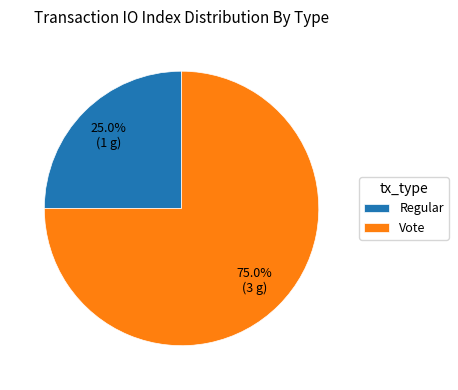

To the nearest percent, what percentage of the pie is Vote?

75%